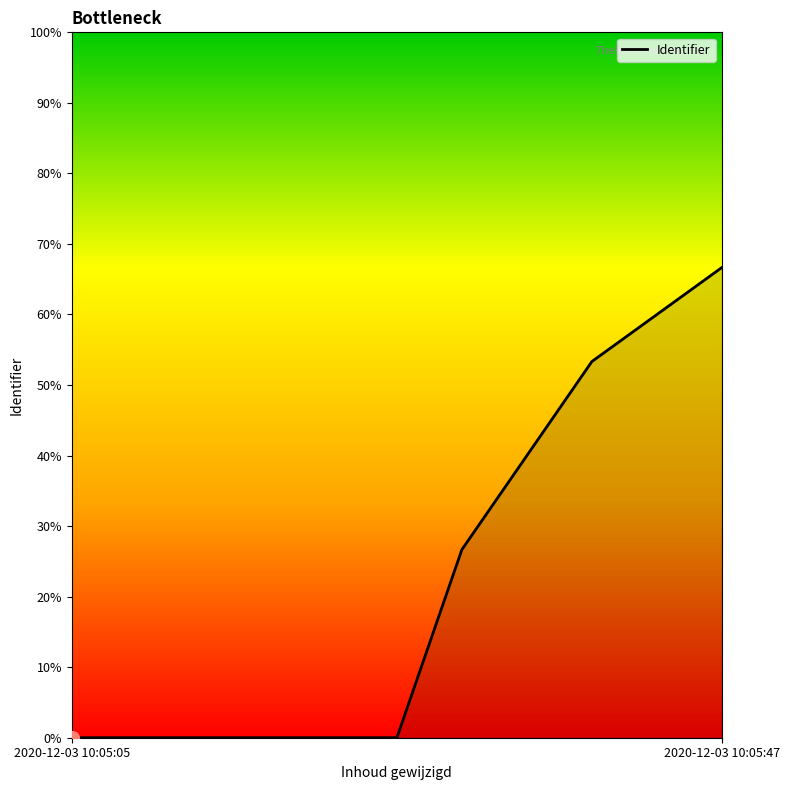

What is the average value?

21.0